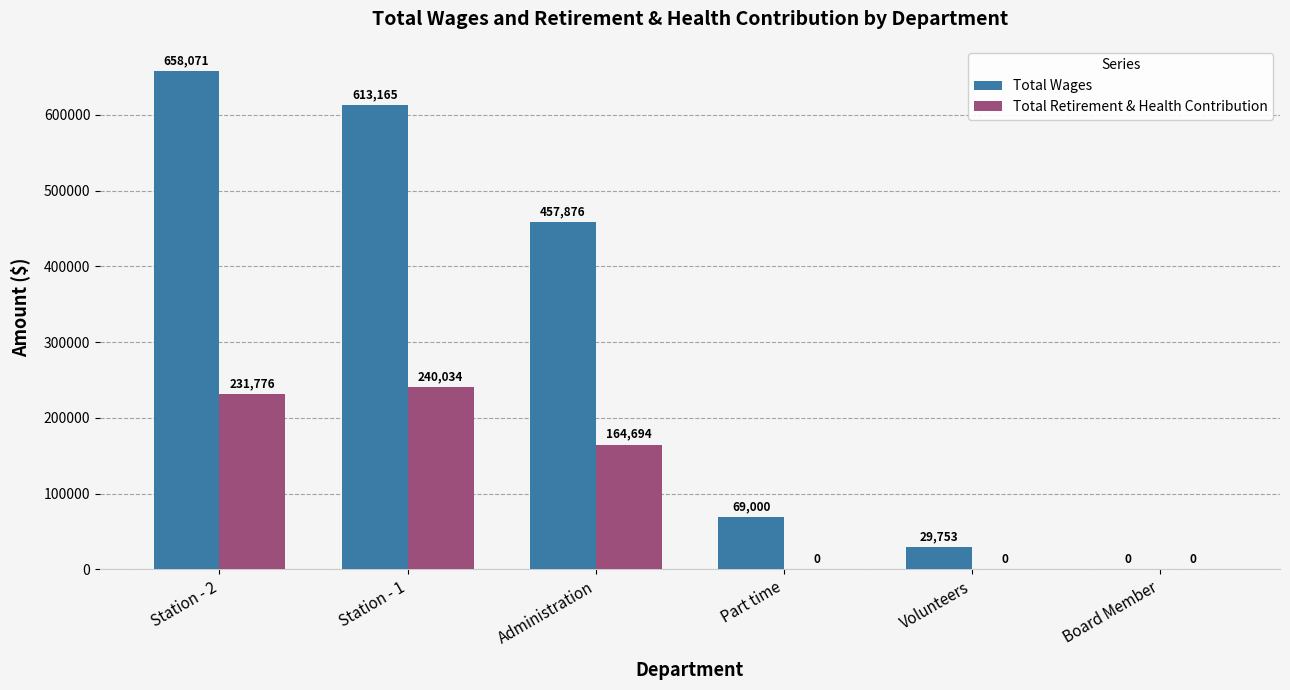

What are all the series names shown in the legend?

Total Wages, Total Retirement & Health Contribution